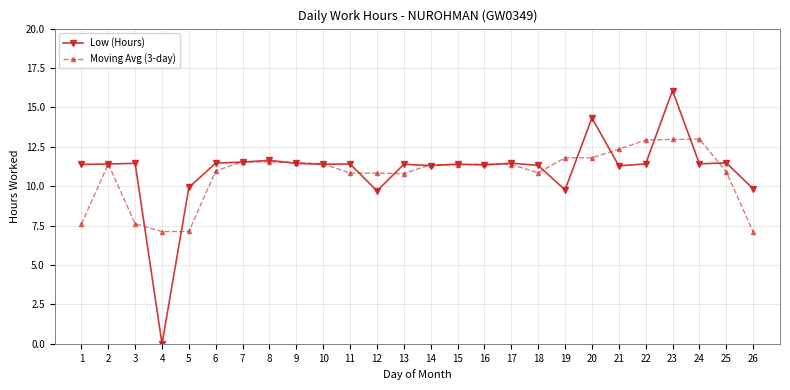

Rank the series by their average value, from highest to lowest.

Low (Hours), Moving Avg (3-day)